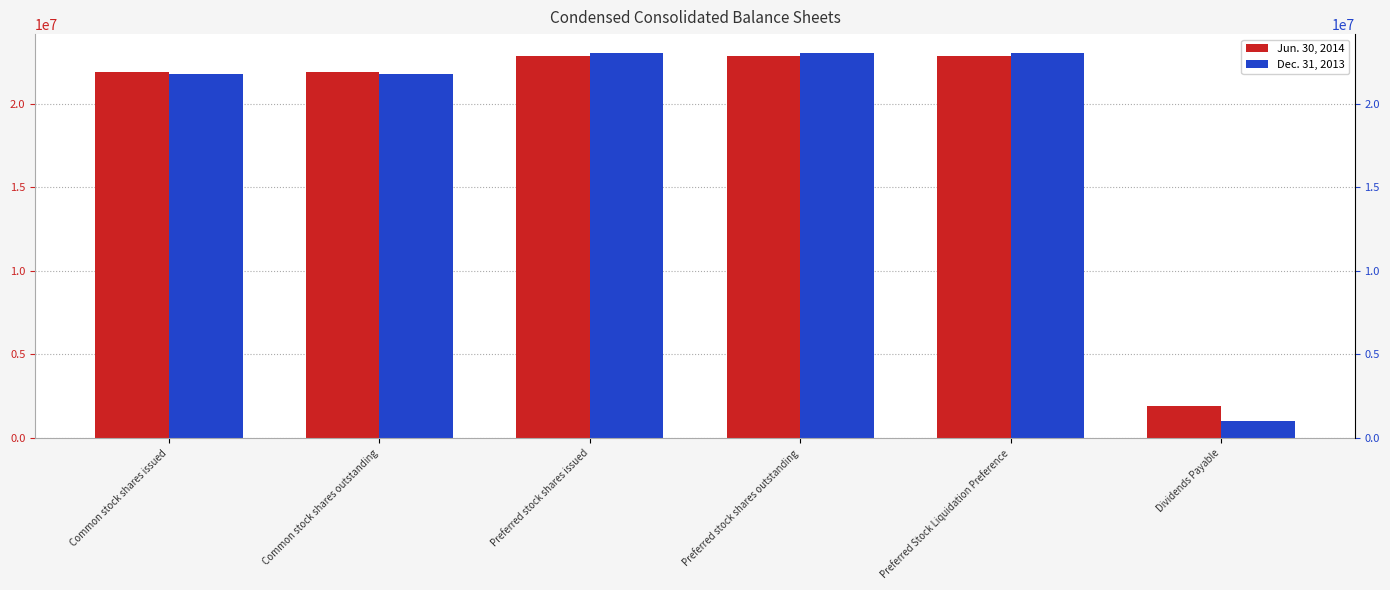

What is the label of the 3rd bar from the right?

Preferred stock shares outstanding